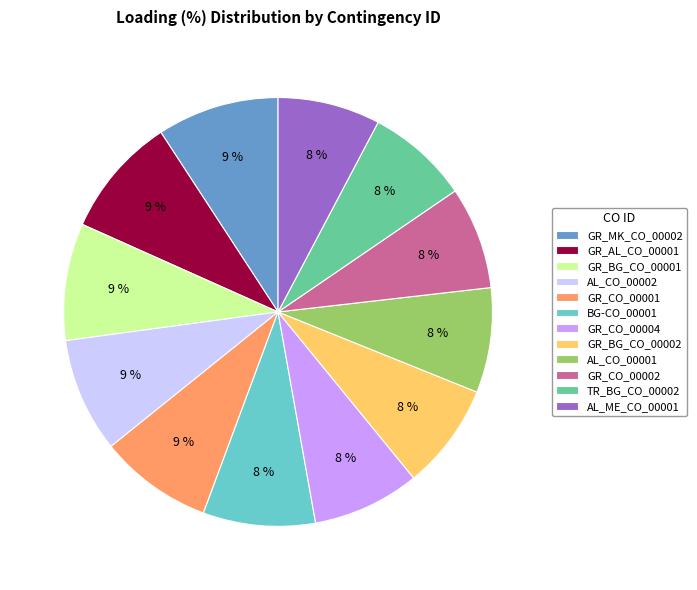

Do GR_CO_00001 and AL_ME_CO_00001 together represent more than half of the pie?

No